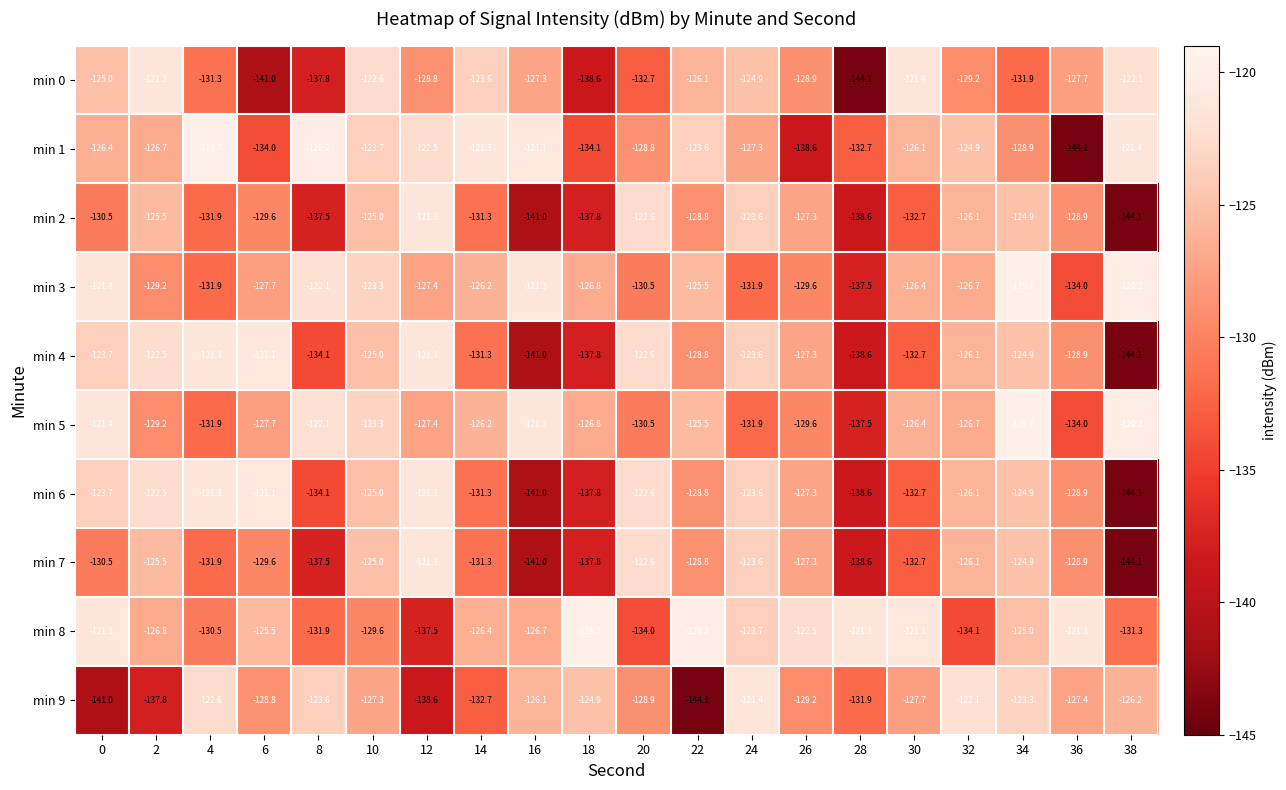

Which series has the widest spread of values?

min 1